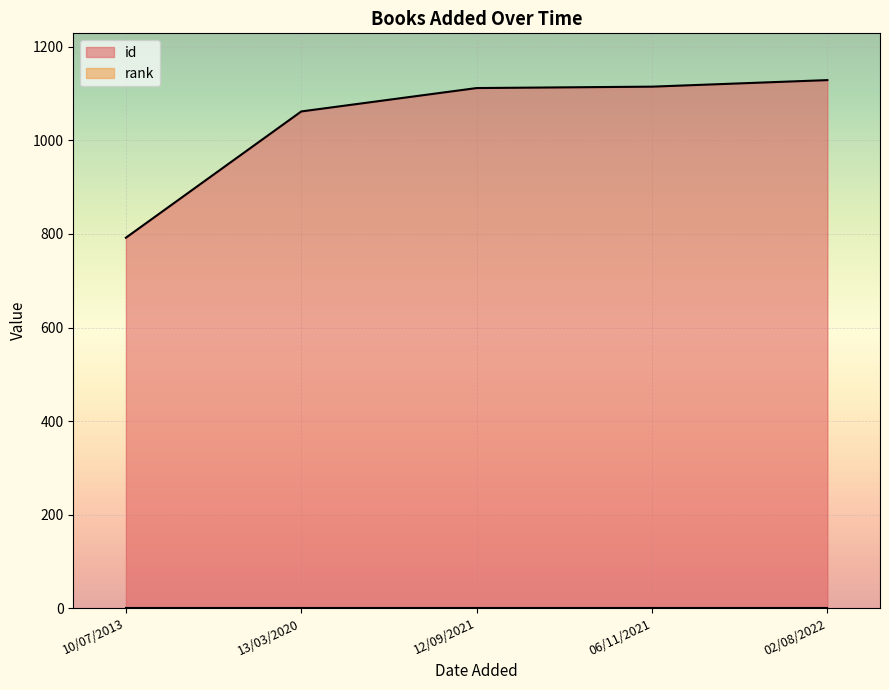

Is it true that the value at 12/09/2021 is 1112?

True